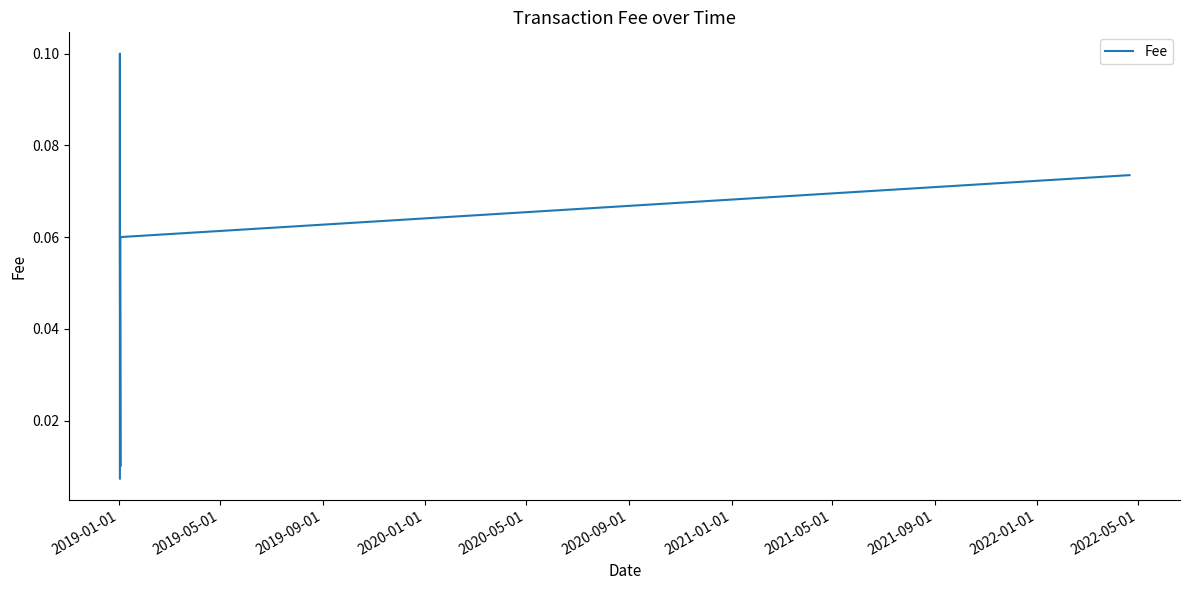

How many interior local valleys (lower than both neighbors) does the data have?

1